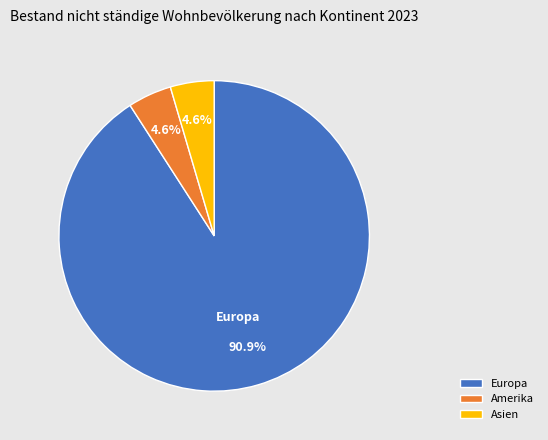

Which category accounts for the majority?

Europa